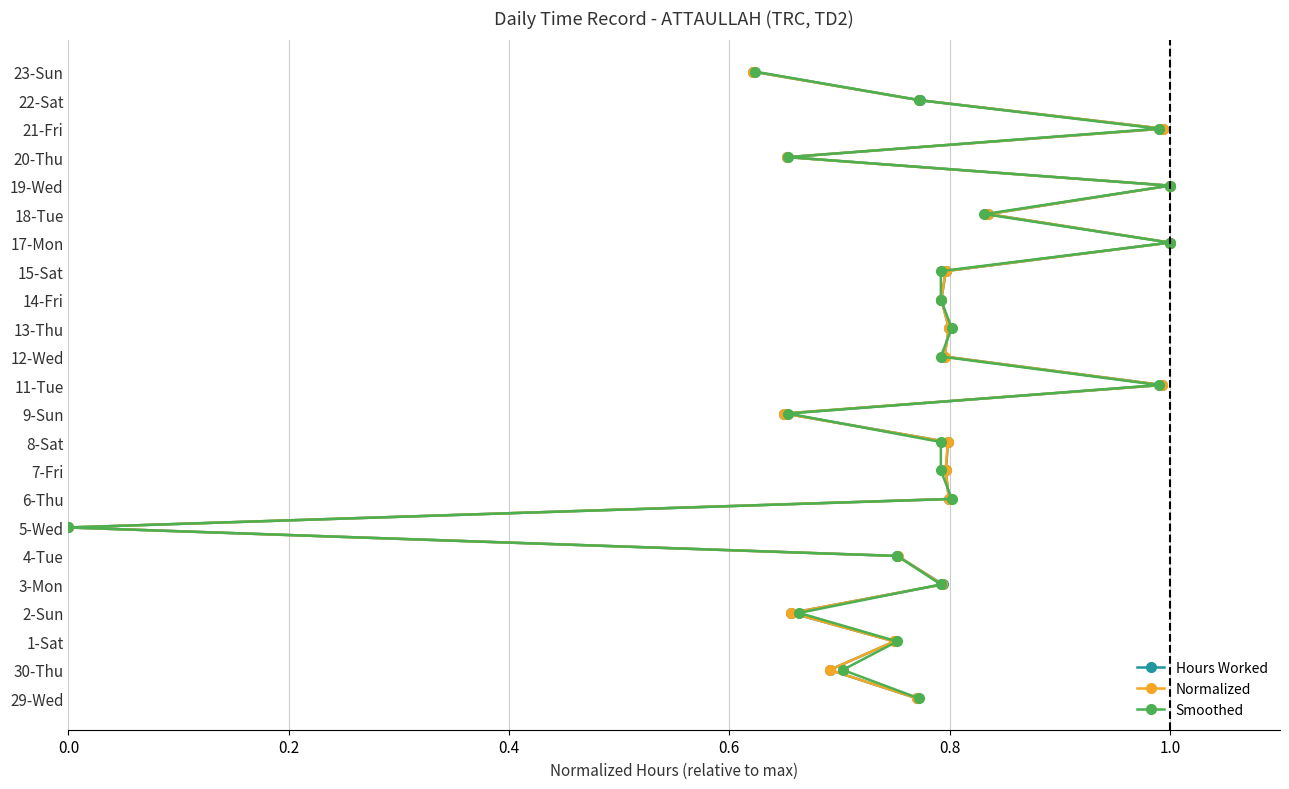

Is the value of Smoothed at 21 greater than the value of Hours Worked at 13?

Yes